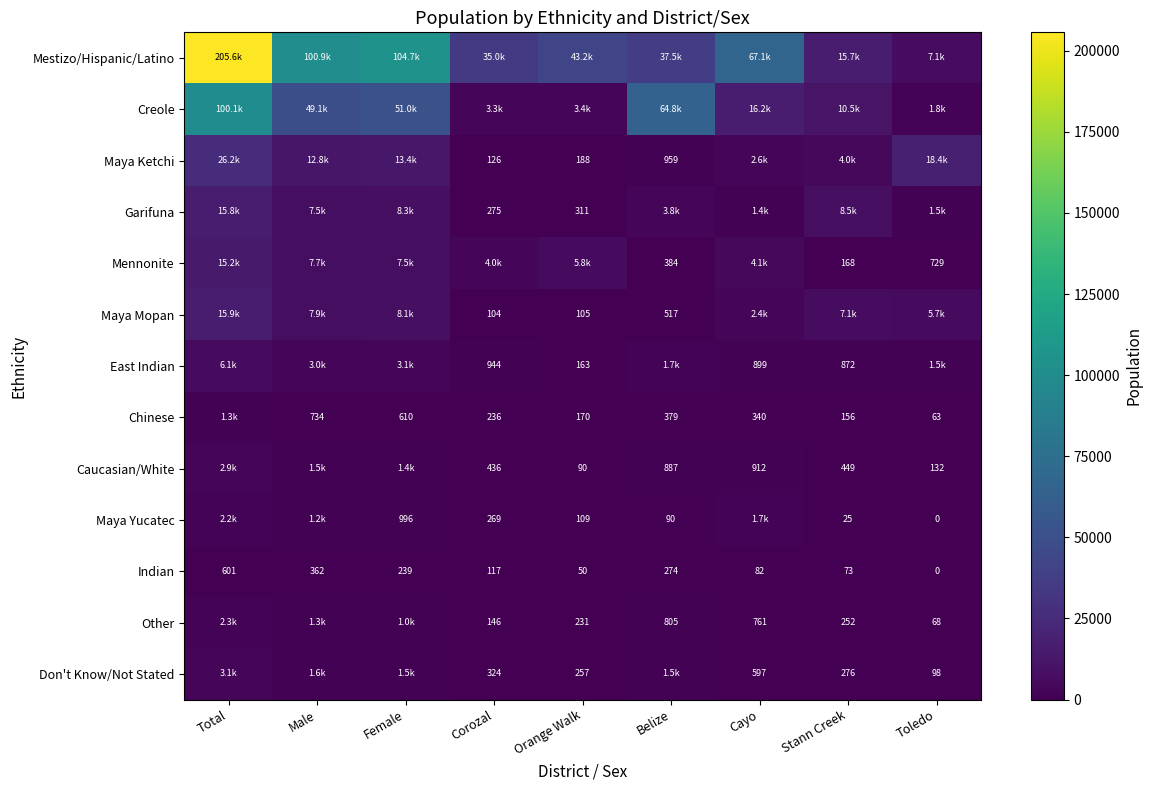

The value of Mennonite at Orange Walk is 1694.0. True or false?

False